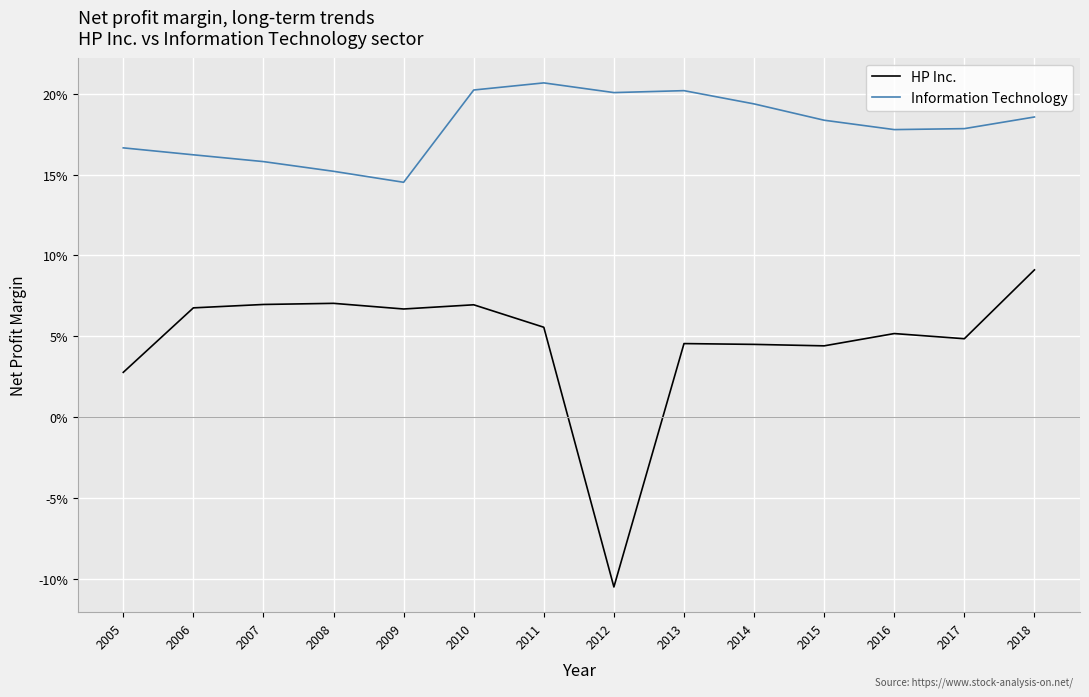

In HP Inc., how many points are higher than both neighbors (excluding endpoints)?

4